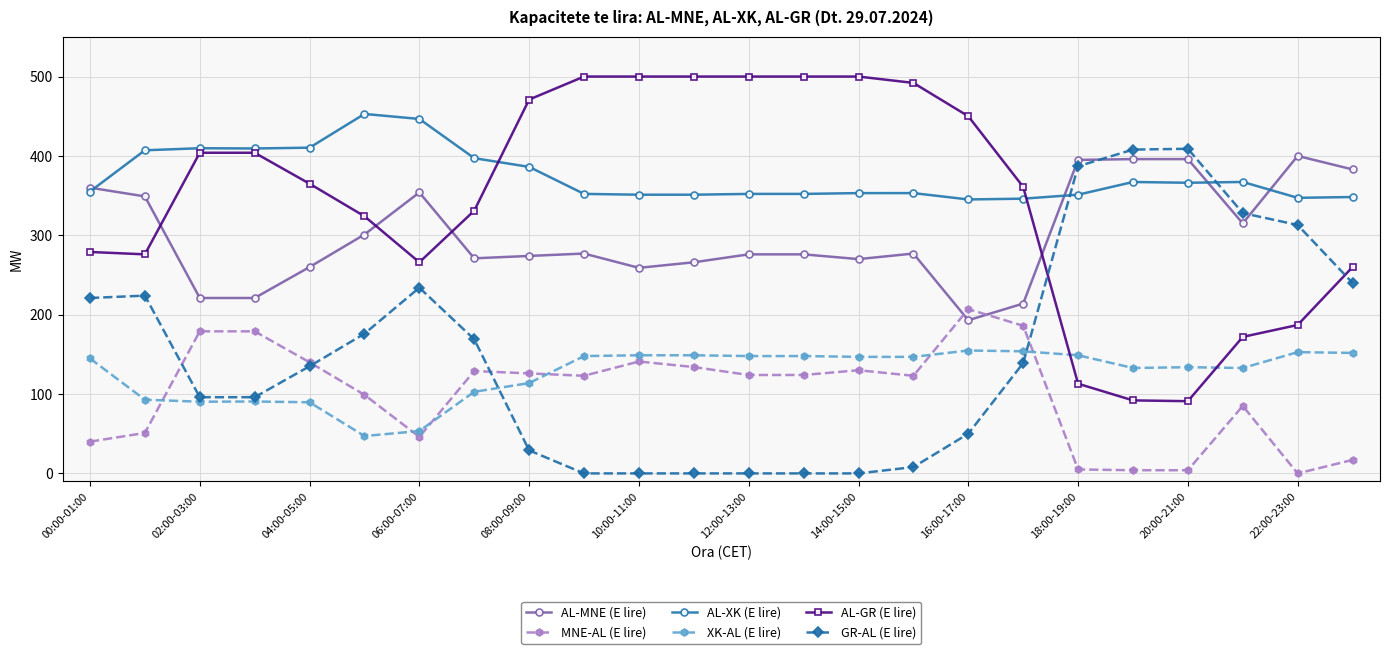

Which series has the largest total across all categories?

AL-XK (E lire)